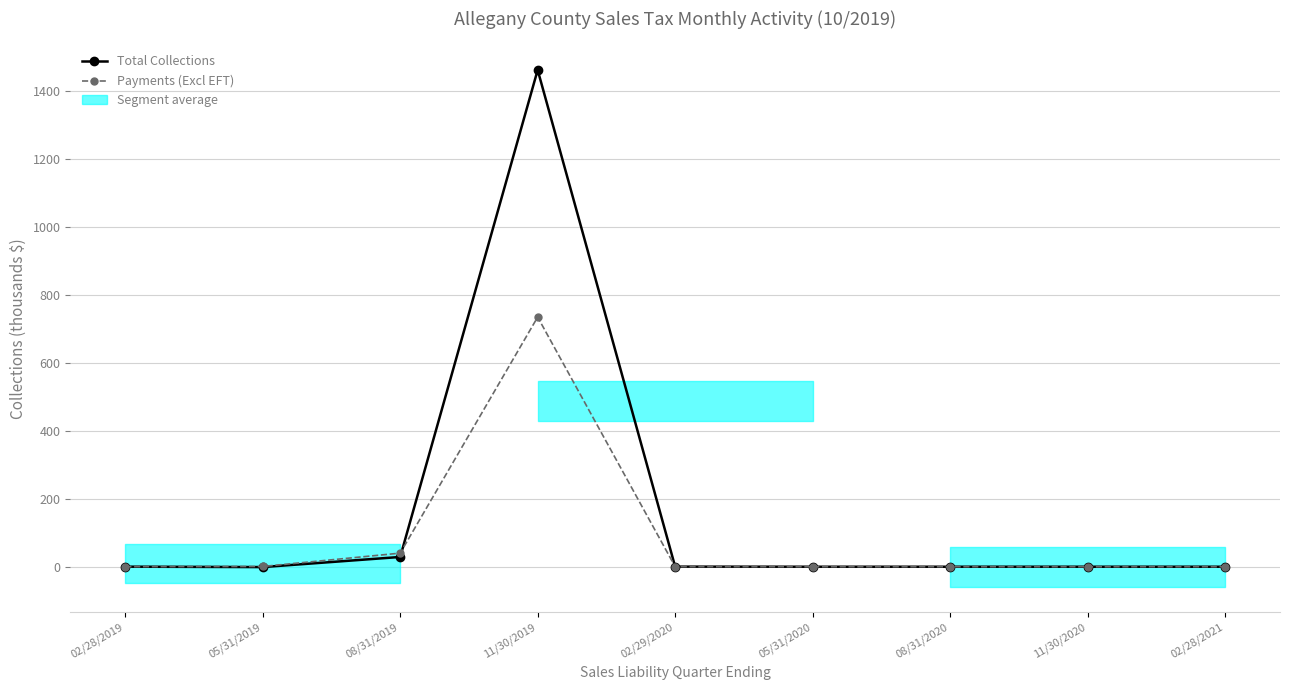

What is the difference between the highest and lowest values at 08/31/2019?

11.3